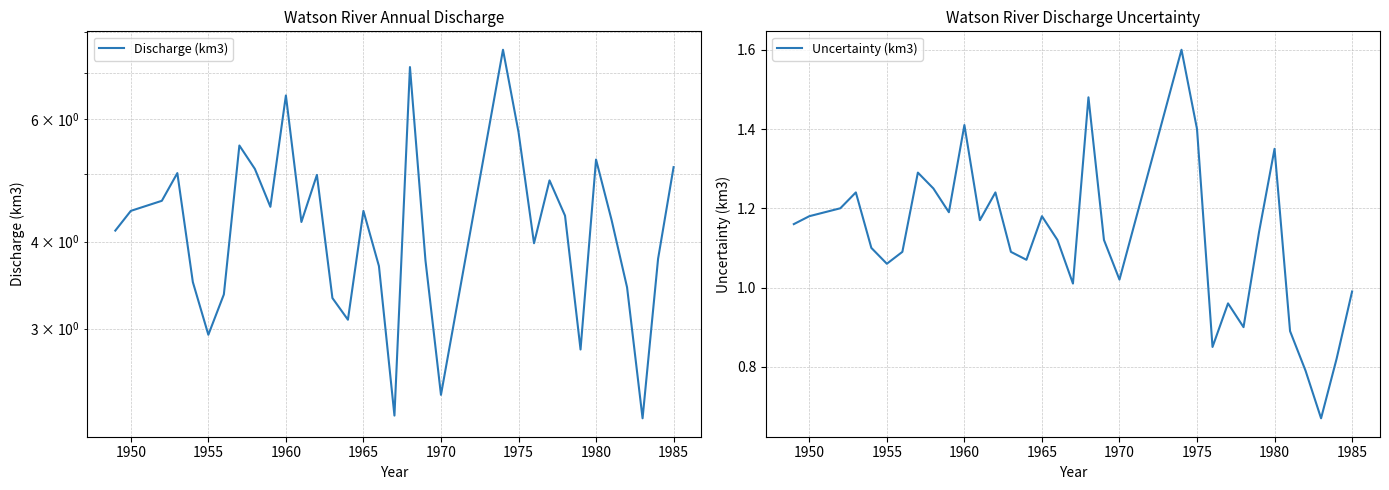

At how many categories does at least one series exceed 2?

33